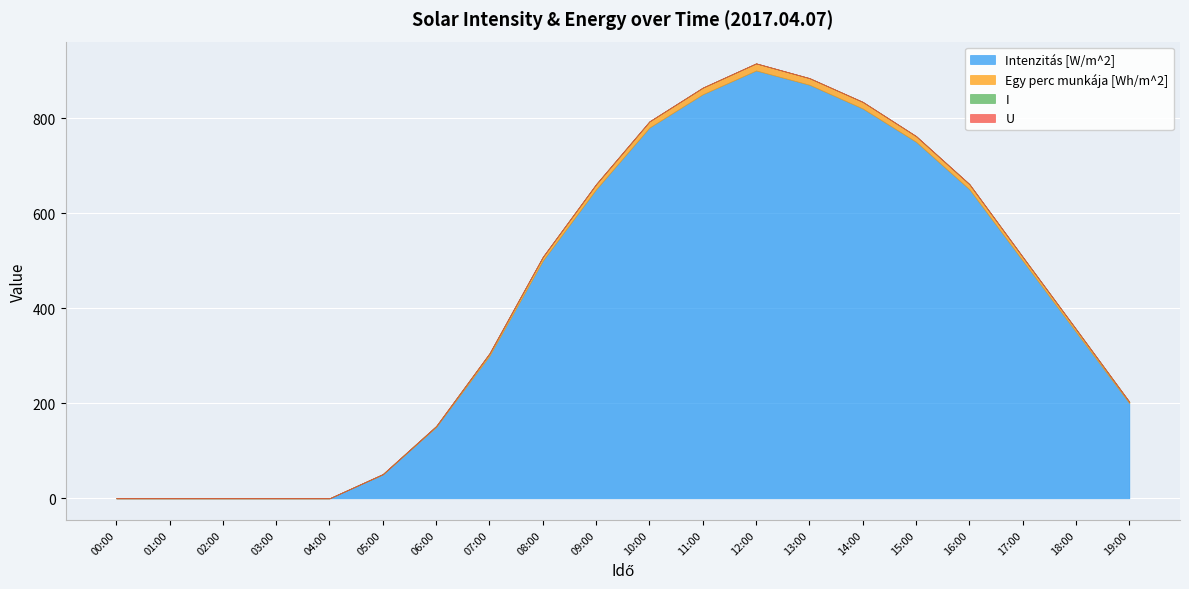

Reading right to left, what are all the values shown in this chart?

Intenzitás [W/m^2]: 19:00=200	18:00=350	17:00=500	16:00=650	15:00=750	14:00=820	13:00=870	12:00=900	11:00=850	10:00=780	09:00=650	08:00=500	07:00=300	06:00=150	05:00=50	04:00=0	03:00=0	02:00=0	01:00=0	00:00=0
Egy perc munkája [Wh/m^2]: 19:00=3	18:00=6	17:00=8	16:00=11	15:00=12	14:00=14	13:00=14	12:00=15	11:00=14	10:00=13	09:00=11	08:00=8	07:00=5	06:00=2	05:00=1	04:00=0	03:00=0	02:00=0	01:00=0	00:00=0
I: 19:00=0	18:00=0	17:00=0	16:00=0	15:00=0	14:00=0	13:00=0	12:00=0	11:00=0	10:00=0	09:00=0	08:00=0	07:00=0	06:00=0	05:00=0	04:00=0	03:00=0	02:00=0	01:00=0	00:00=0
U: 19:00=0	18:00=0	17:00=0	16:00=0	15:00=0	14:00=0	13:00=0	12:00=0	11:00=0	10:00=0	09:00=0	08:00=0	07:00=0	06:00=0	05:00=0	04:00=0	03:00=0	02:00=0	01:00=0	00:00=0